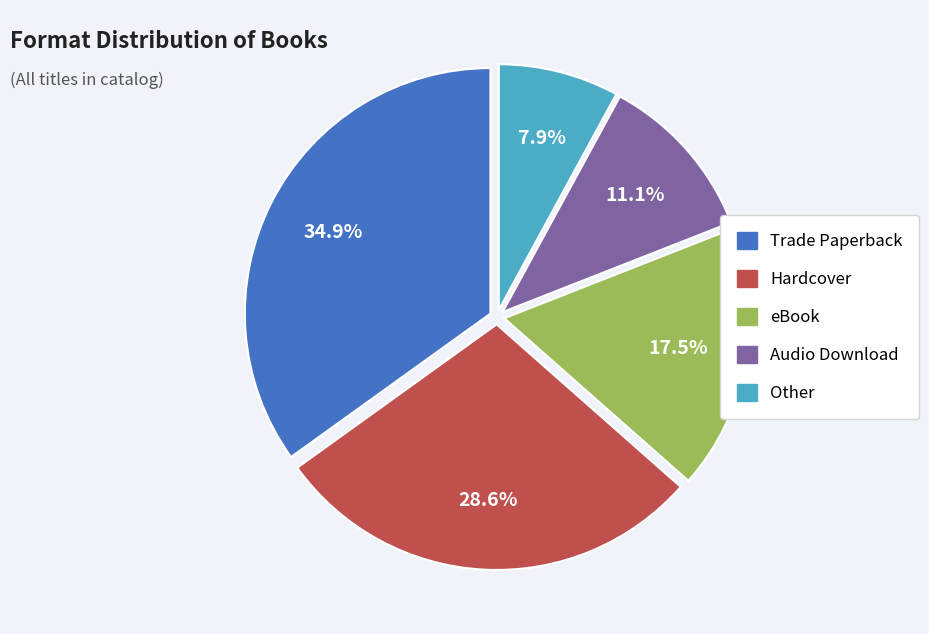

To the nearest percent, what portion does Trade Paperback represent?

35%